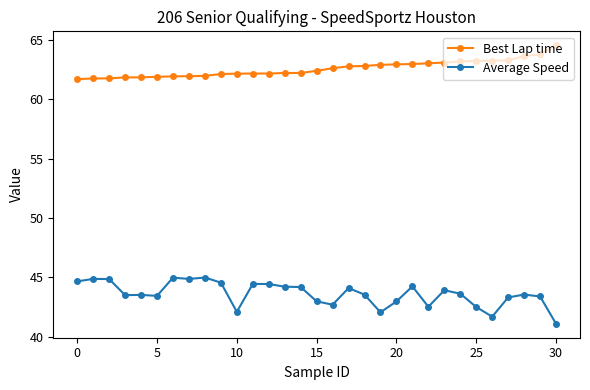

Does the chart have visible grid lines?

No